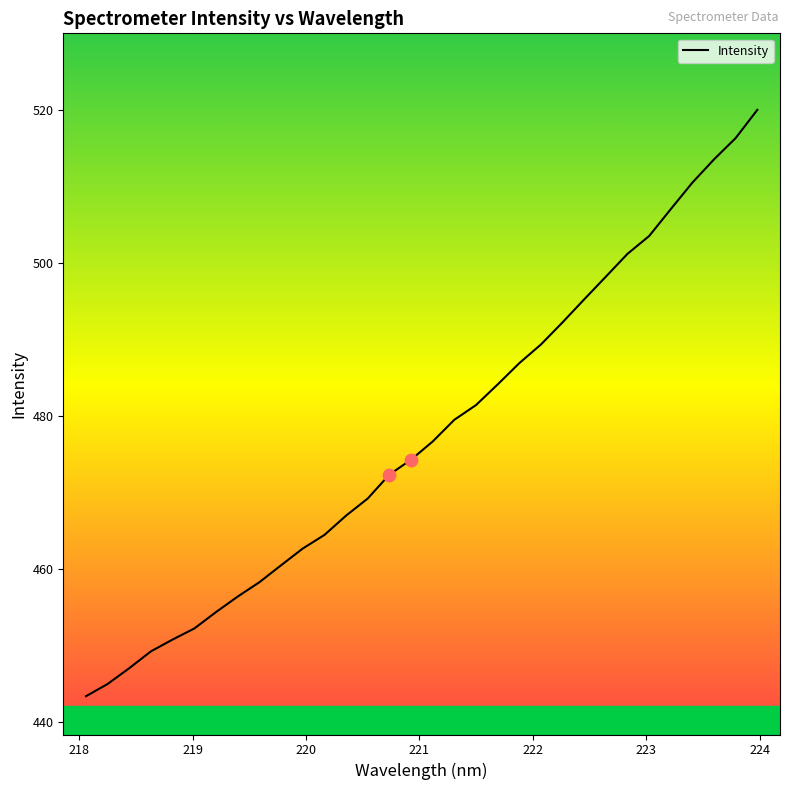

What is the difference between the maximum and minimum values?

76.6